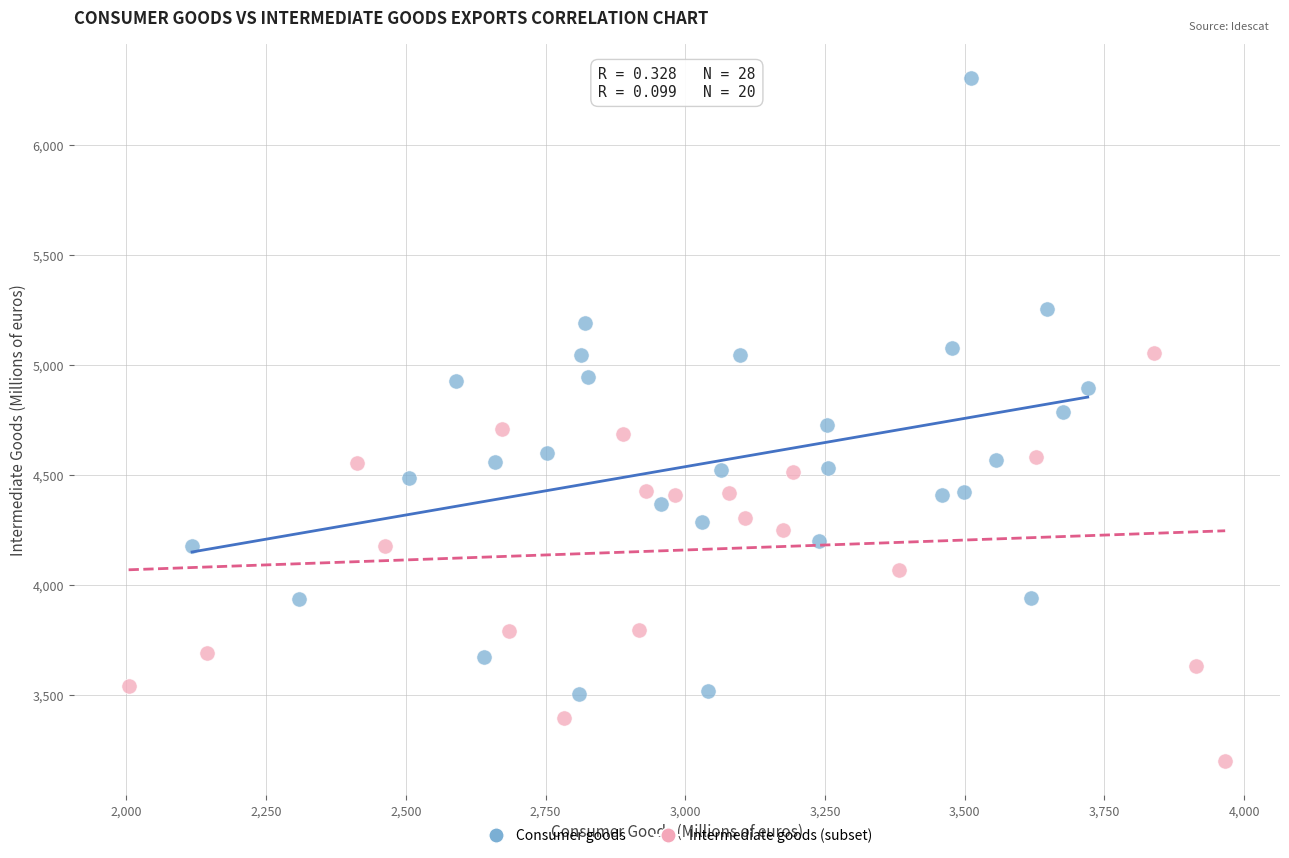

Which series has the largest Y range (max minus min)?

Consumer goods